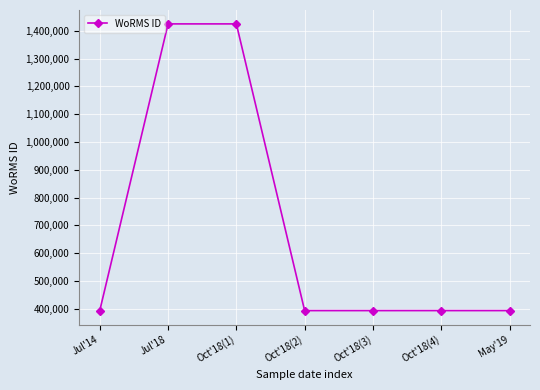

Which has a higher value, Oct'18(3) or Jul'18?

Jul'18